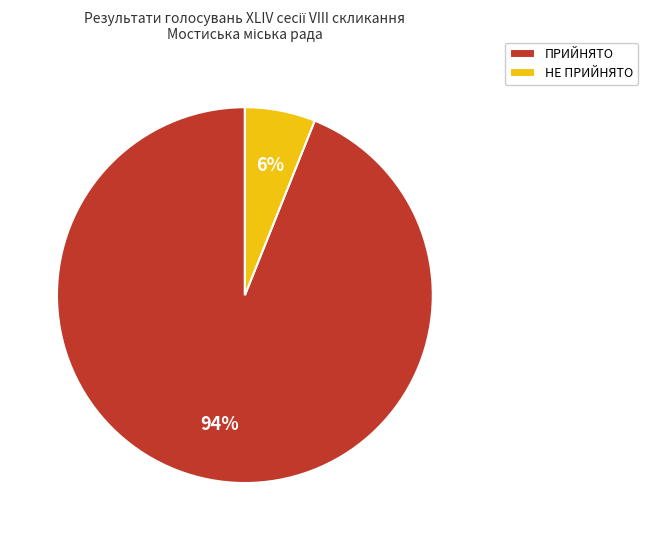

Does ПРИЙНЯТО account for over 50% of the chart?

Yes